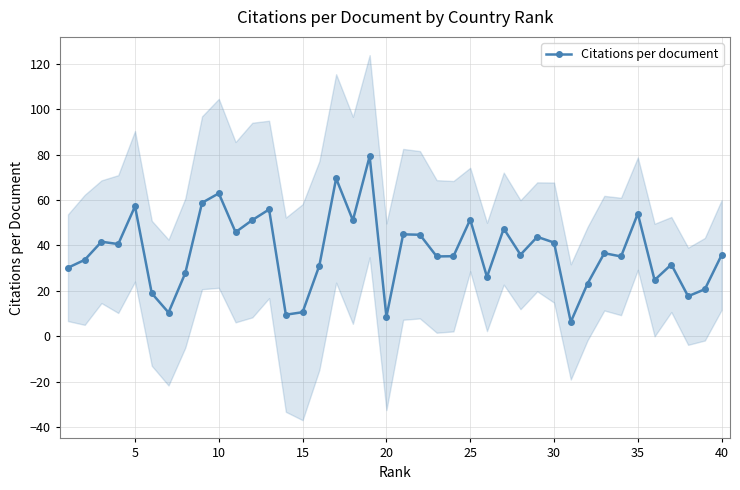

Is it true that Citations per document equals 18.7 at 10?

False